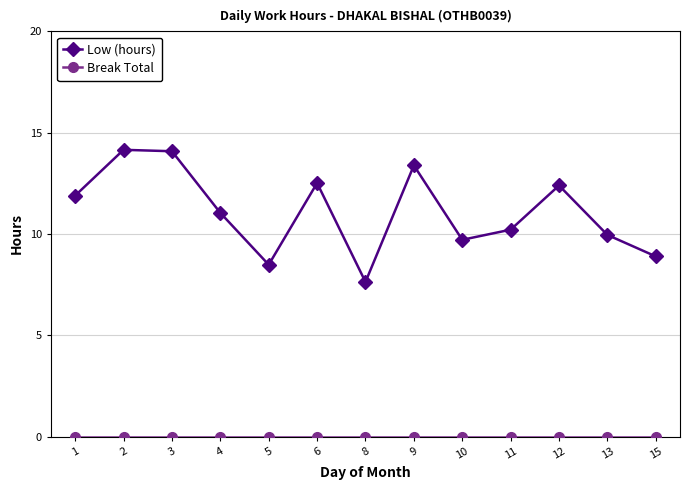

What is the maximum value shown in the chart?

14.2